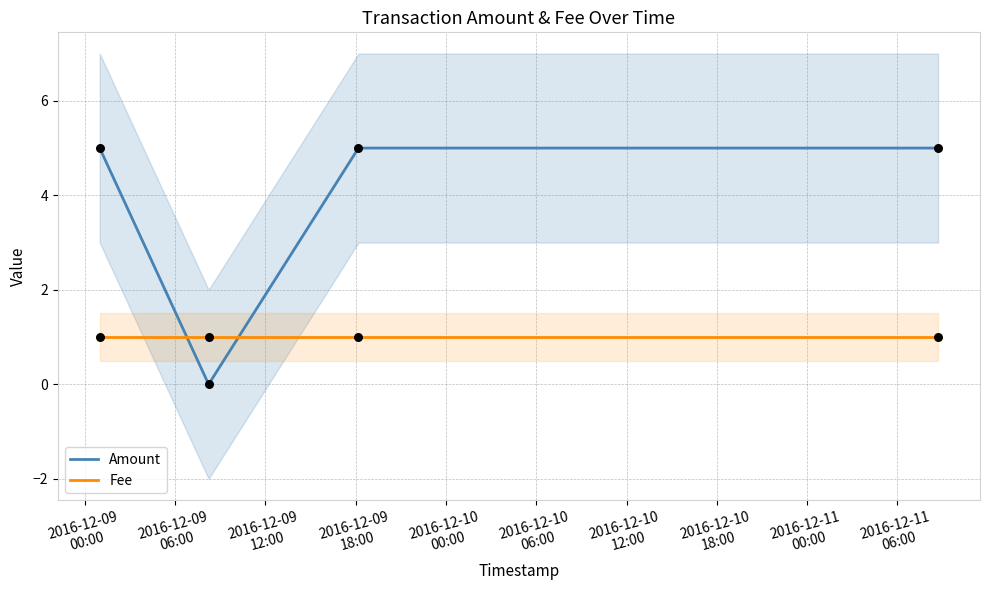

Which series reaches the maximum Y coordinate?

Amount